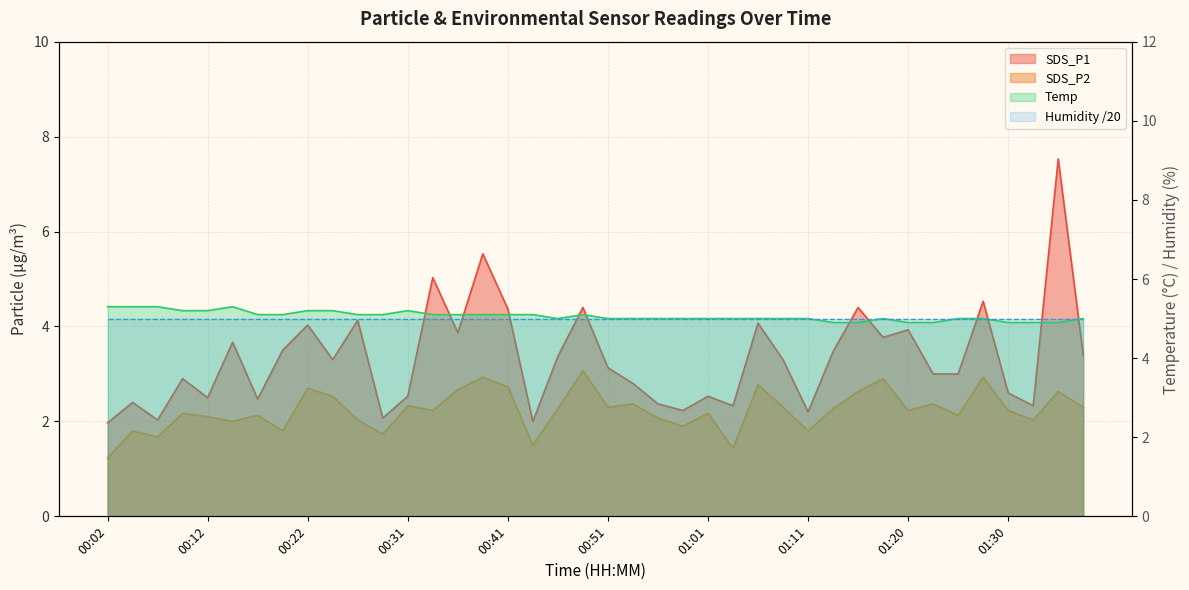

What position from the right is 00:46?

22